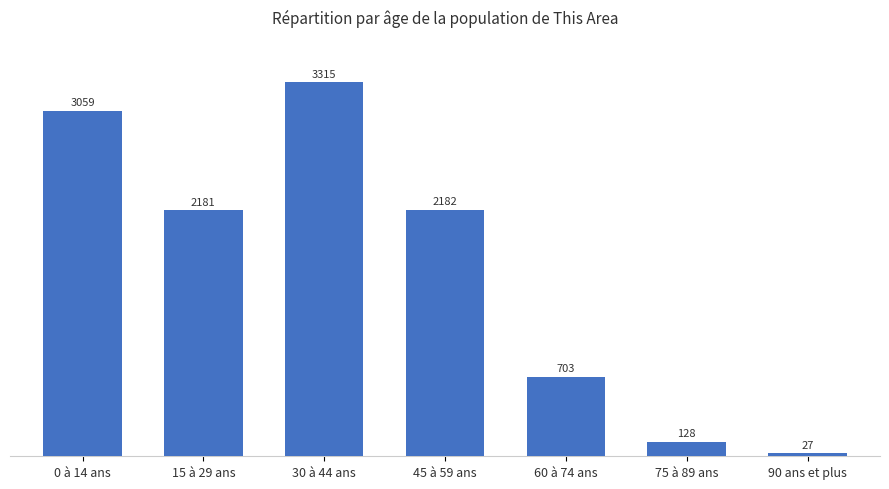

At which category does the chart reach its minimum across all series?

90 ans et plus